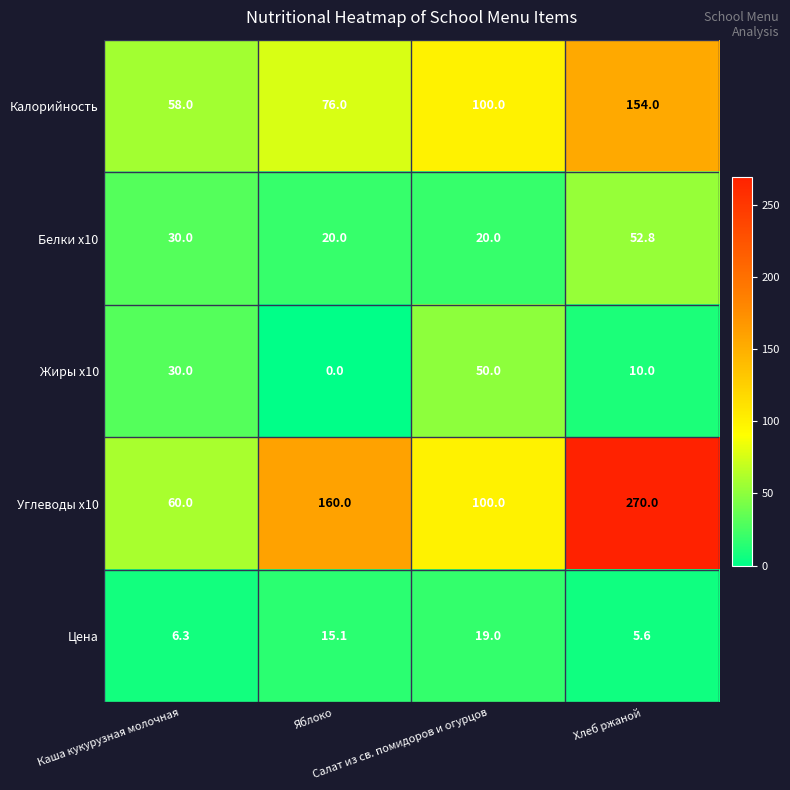

At how many categories does at least one series exceed 99?

3